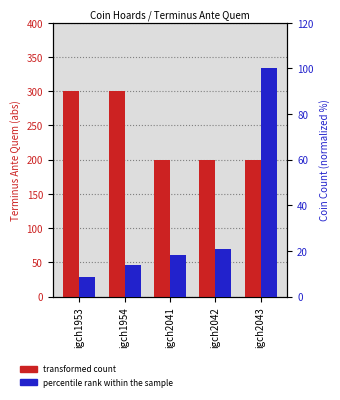

Rank the categories by transformed count value from lowest to highest.

igch2041, igch2042, igch2043, igch1953, igch1954